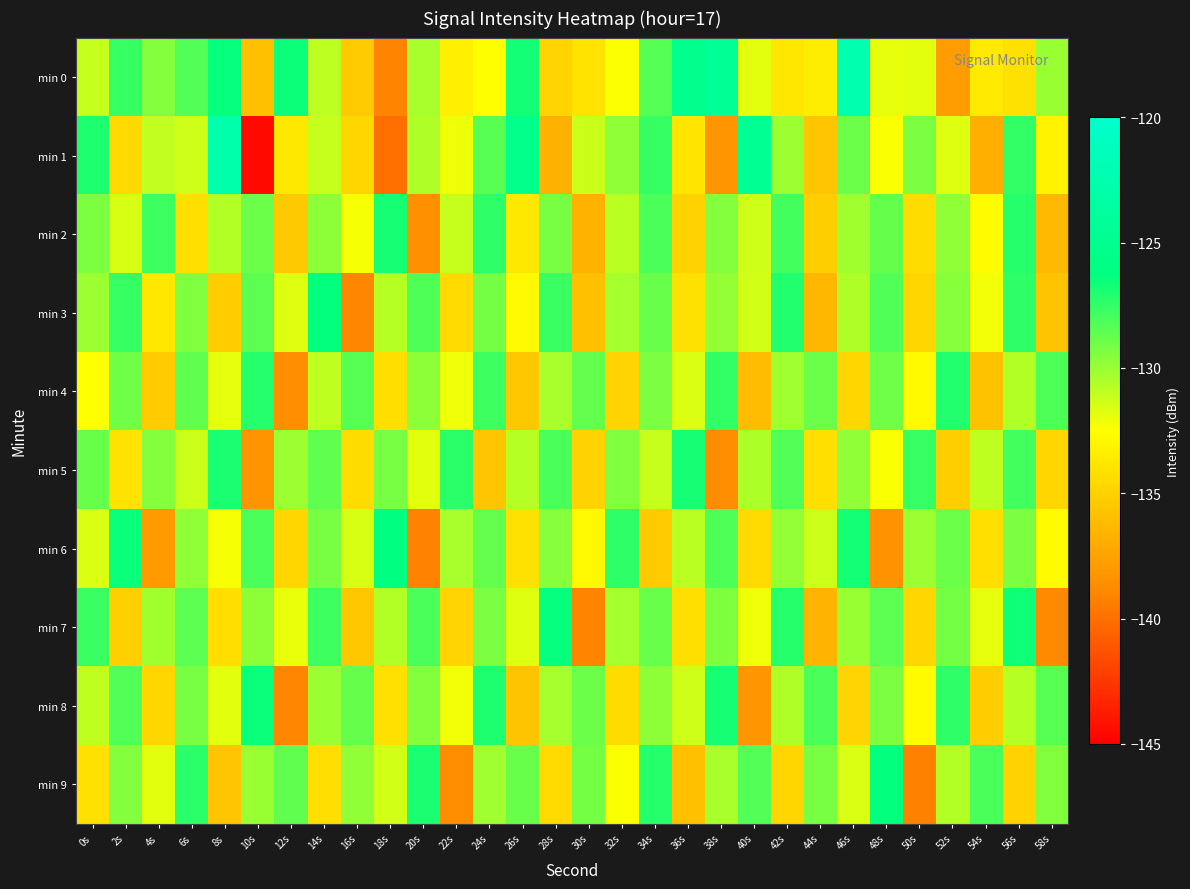

Between 8s and 18s, which is larger?

8s